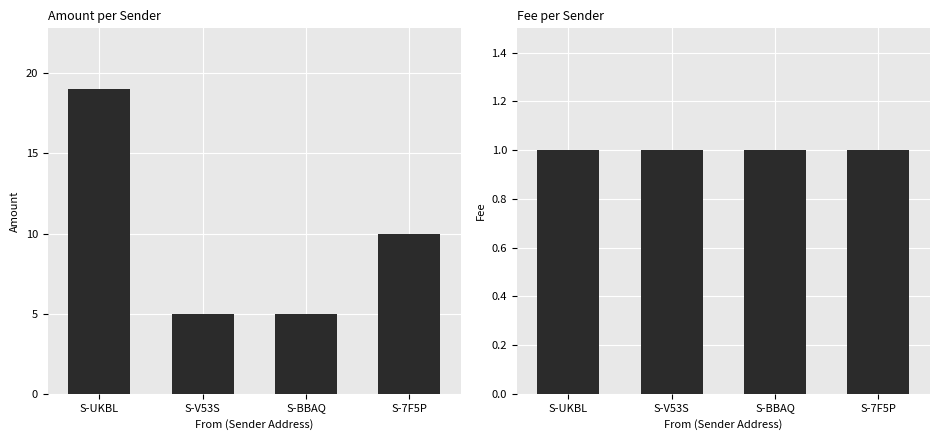

Between S-BBAQ and S-7F5P, which series saw the biggest shift?

Amount